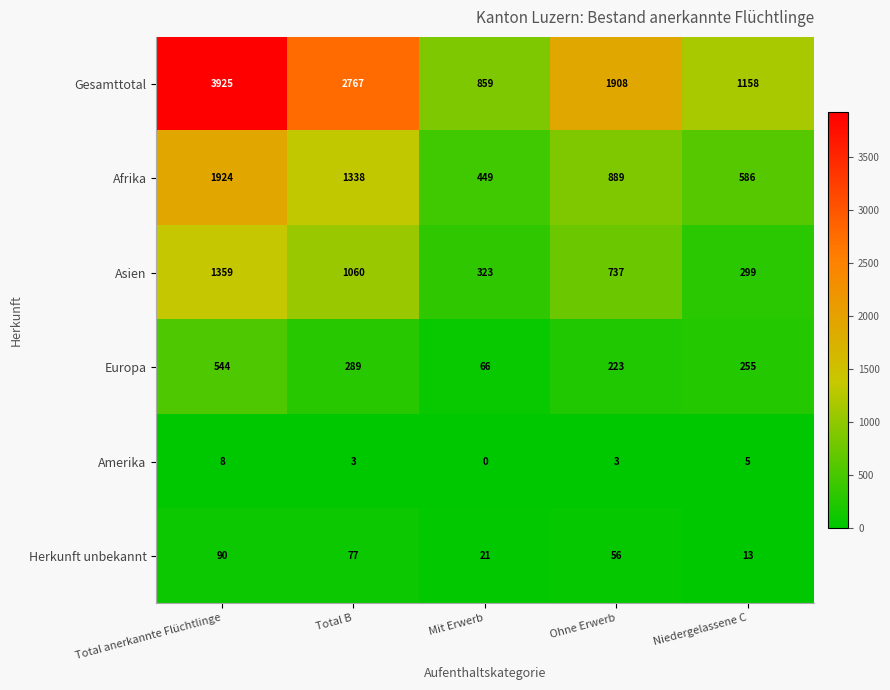

Reading right to left, list all the values displayed in this chart.

Gesamttotal: 1158	1908	859	2767	3925
Afrika: 586	889	449	1338	1924
Asien: 299	737	323	1060	1359
Europa: 255	223	66	289	544
Amerika: 5	3	0	3	8
Herkunft unbekannt: 13	56	21	77	90